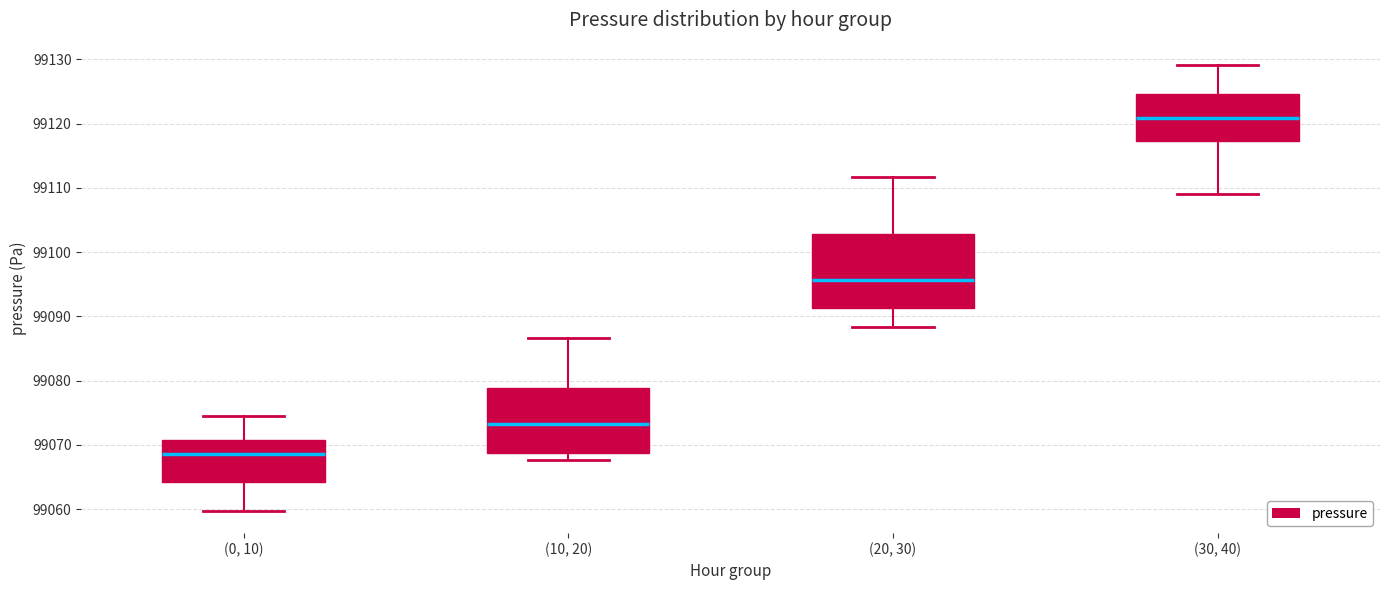

Where is the upper edge of the box for (30, 40) on the y-axis? The values are not printed on the chart, so give them approximately, as read against the axis.

99125